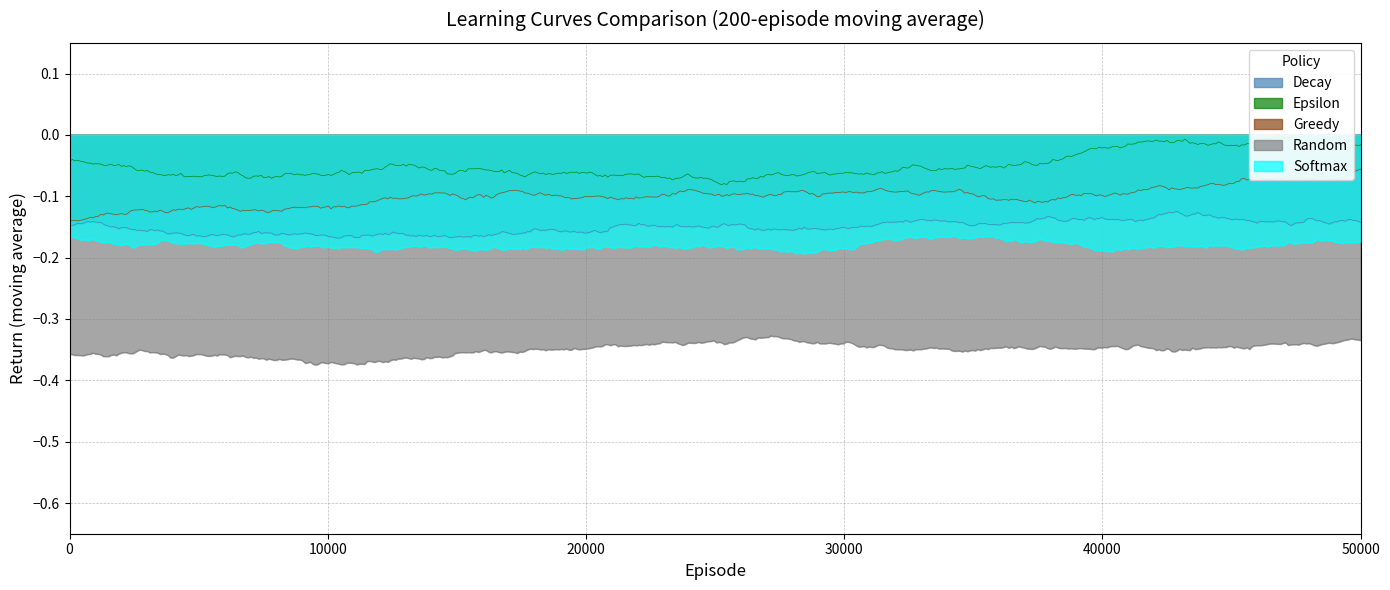

True or false: Greedy and Softmax cross at least once.

False